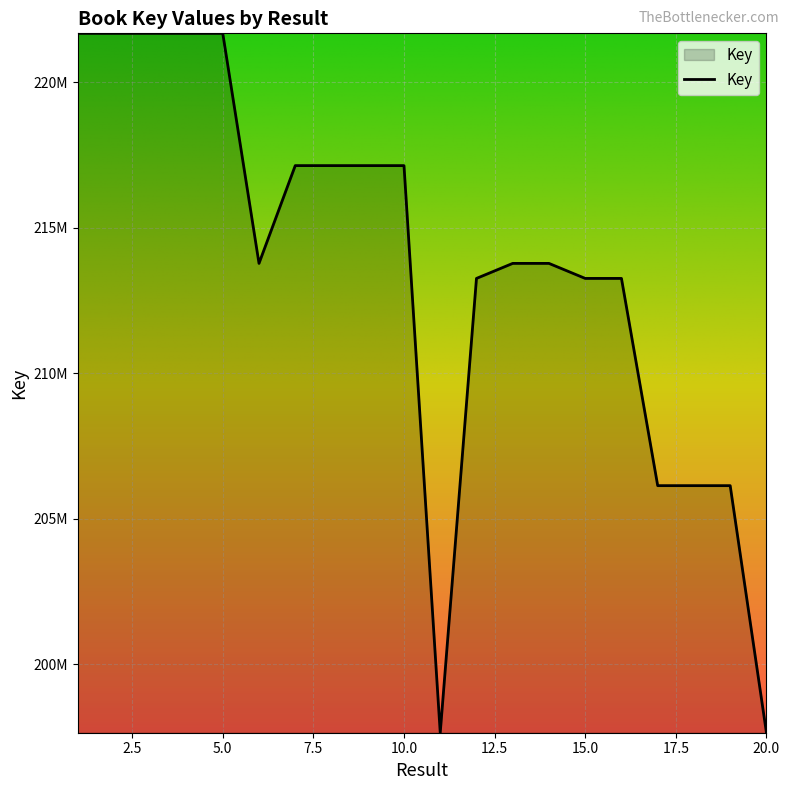

Does the chart have visible grid lines?

Yes